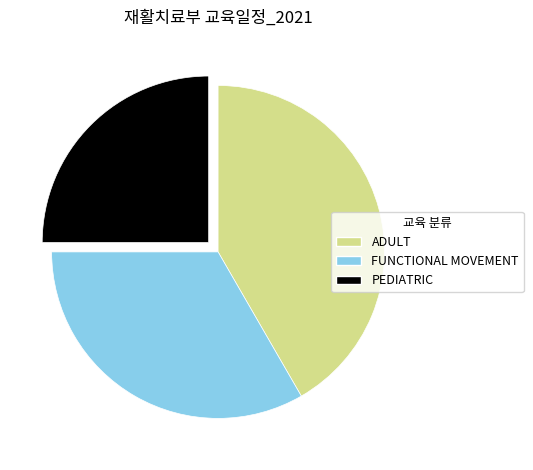

Does FUNCTIONAL MOVEMENT account for over 50% of the chart?

No